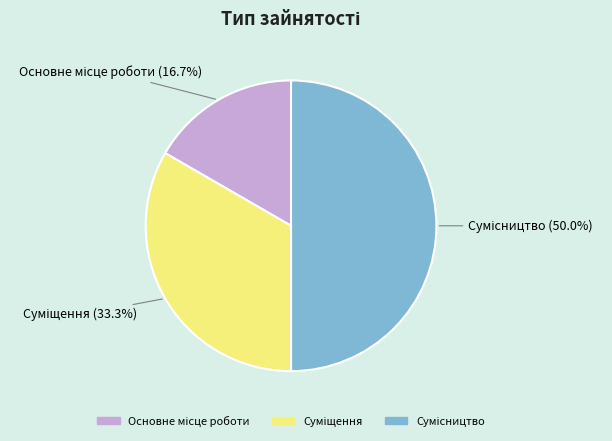

Rank the categories by value from lowest to highest.

Основне місце роботи, Суміщення, Сумісництво